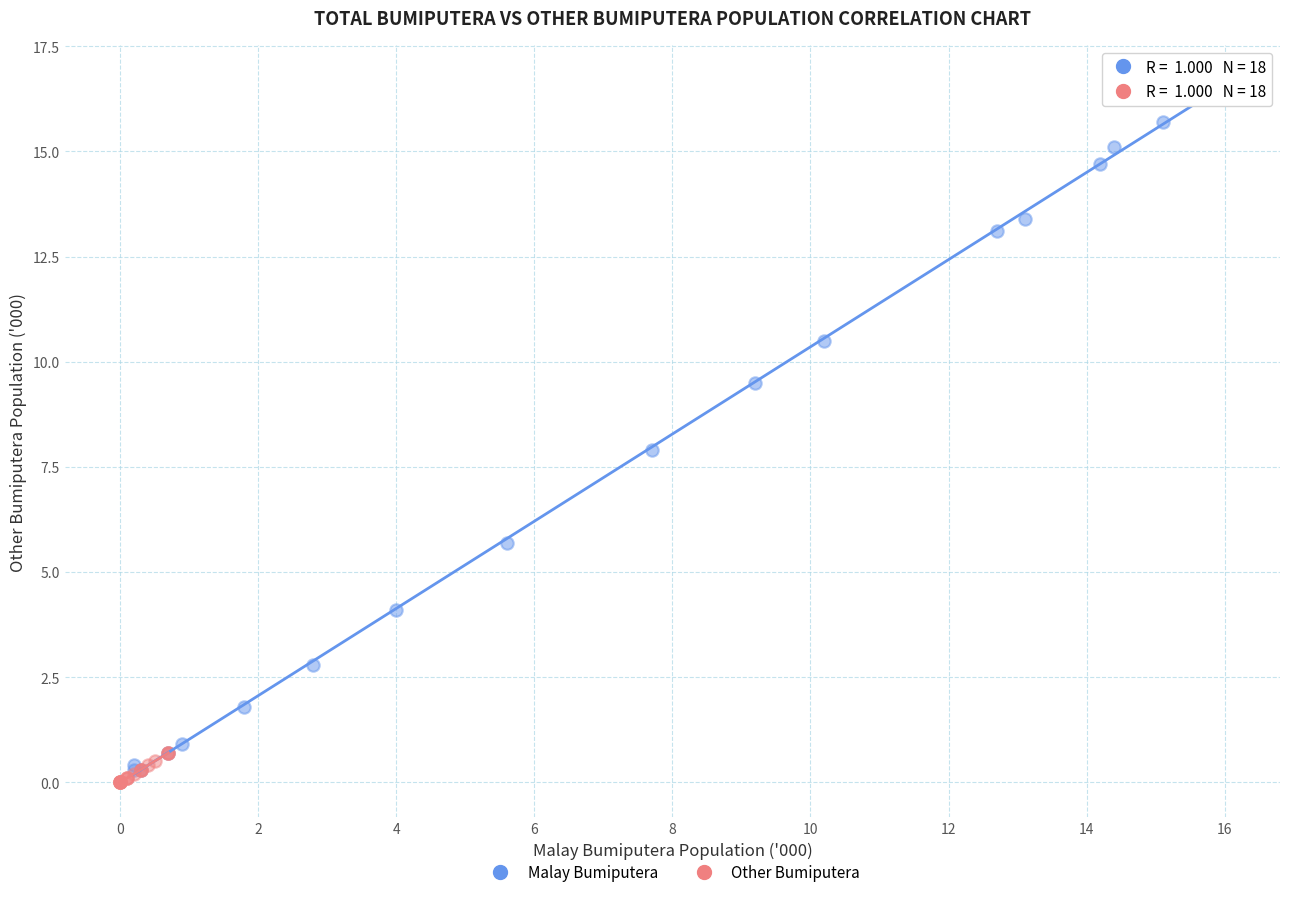

Which series reaches the maximum Y coordinate?

Malay Bumiputera